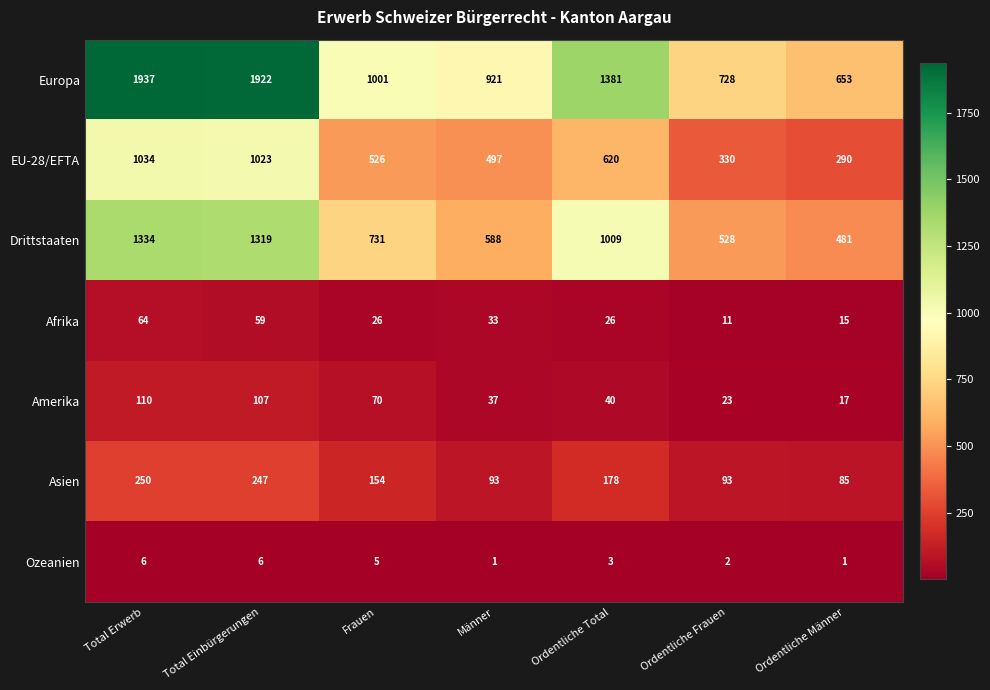

What is the difference between the Europa values at Frauen and Total Erwerb?

936